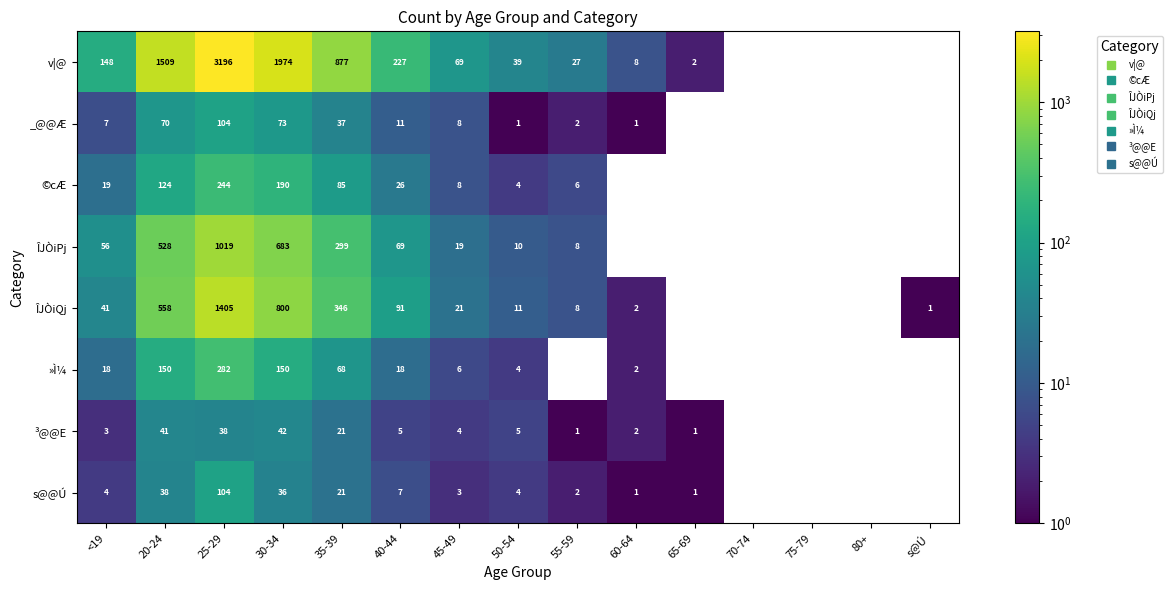

Which series has the widest spread of values?

v|@